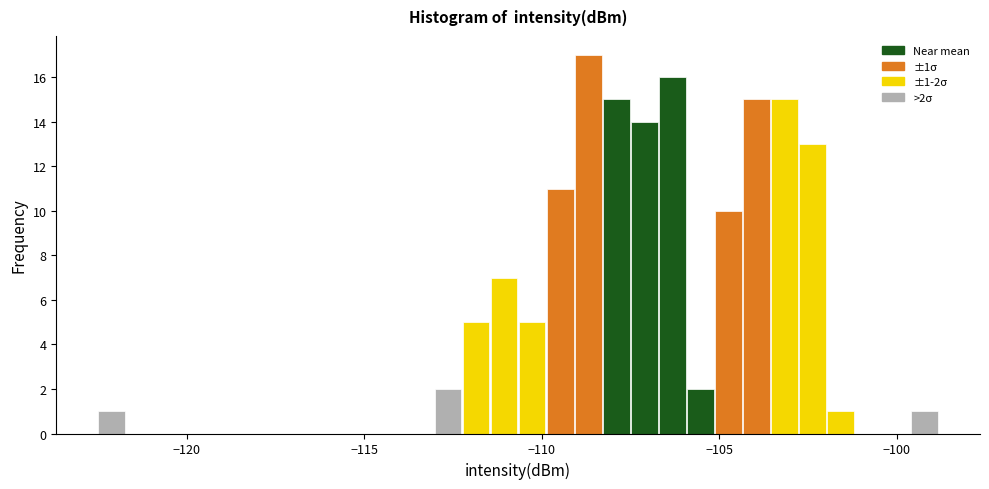

Read against the x-axis, roughly where is the centre of the tallest bar?

-108.5